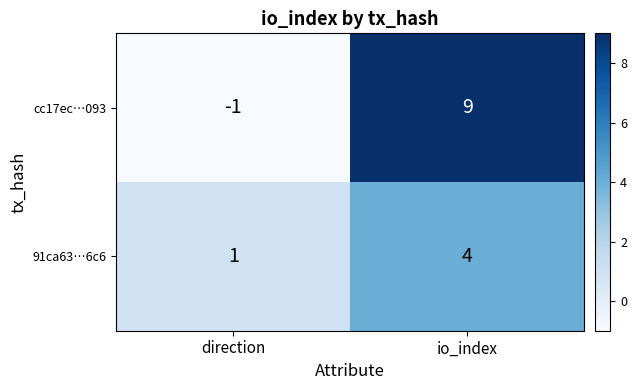

What is the sum of all 91ca63…6c6 values?

5